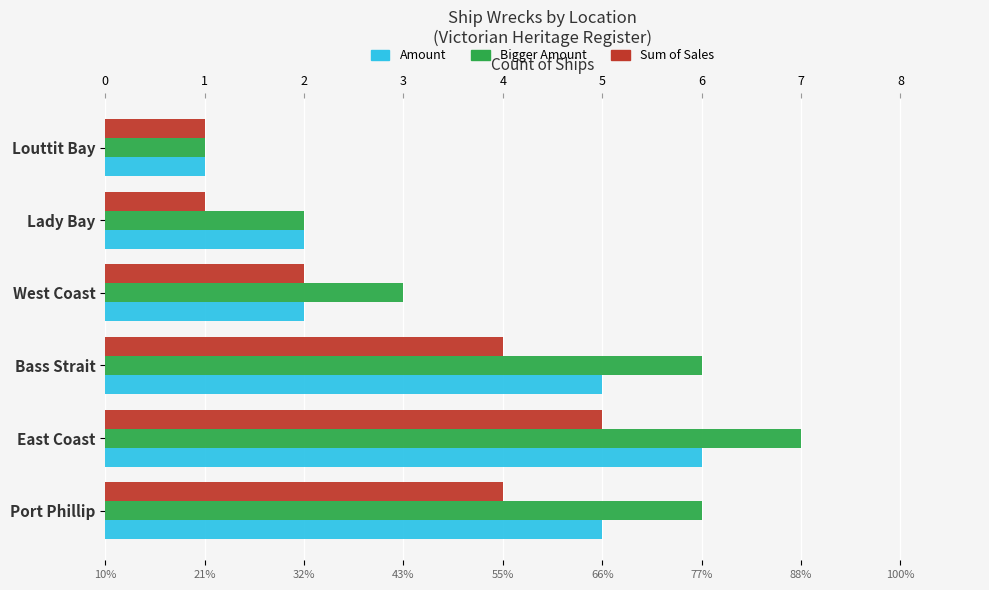

Reading right to left, transcribe all the data shown in this chart.

Amount: 1	2	2	5	6	5
Bigger Amount: 1	2	3	6	7	6
Sum of Sales: 1	1	2	4	5	4